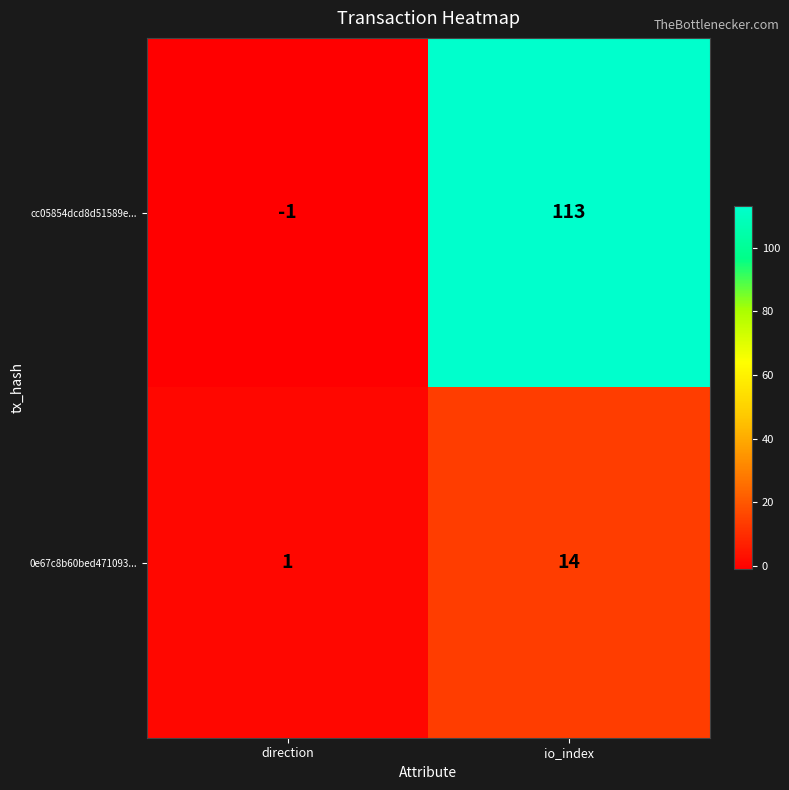

The value of 0e67c8b60bed471093... at direction is 0. True or false?

False